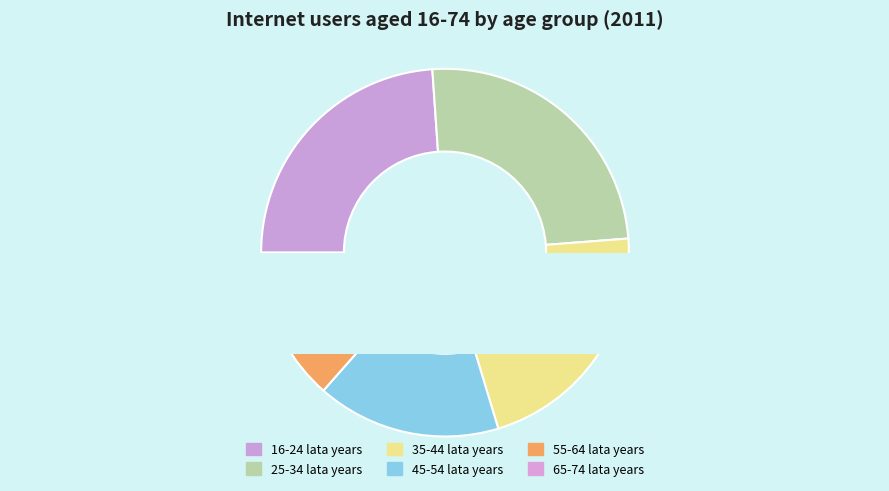

How many slices are in this pie chart?

6